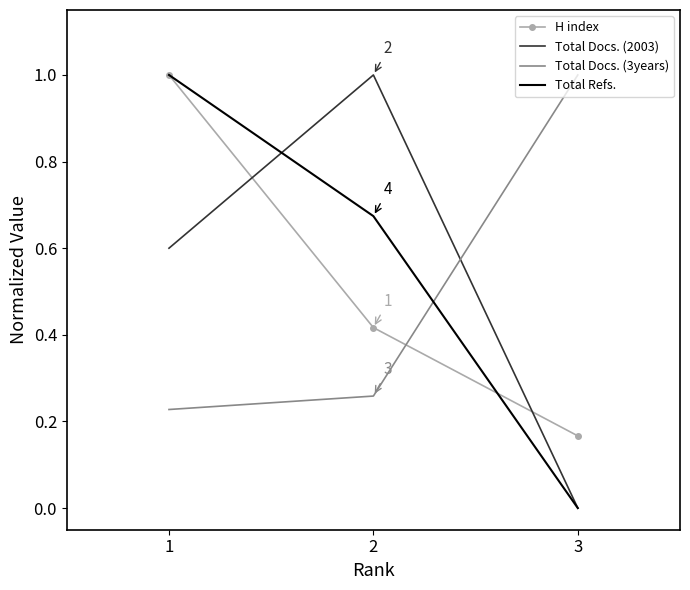

At which category is the sum across all series the highest?

1